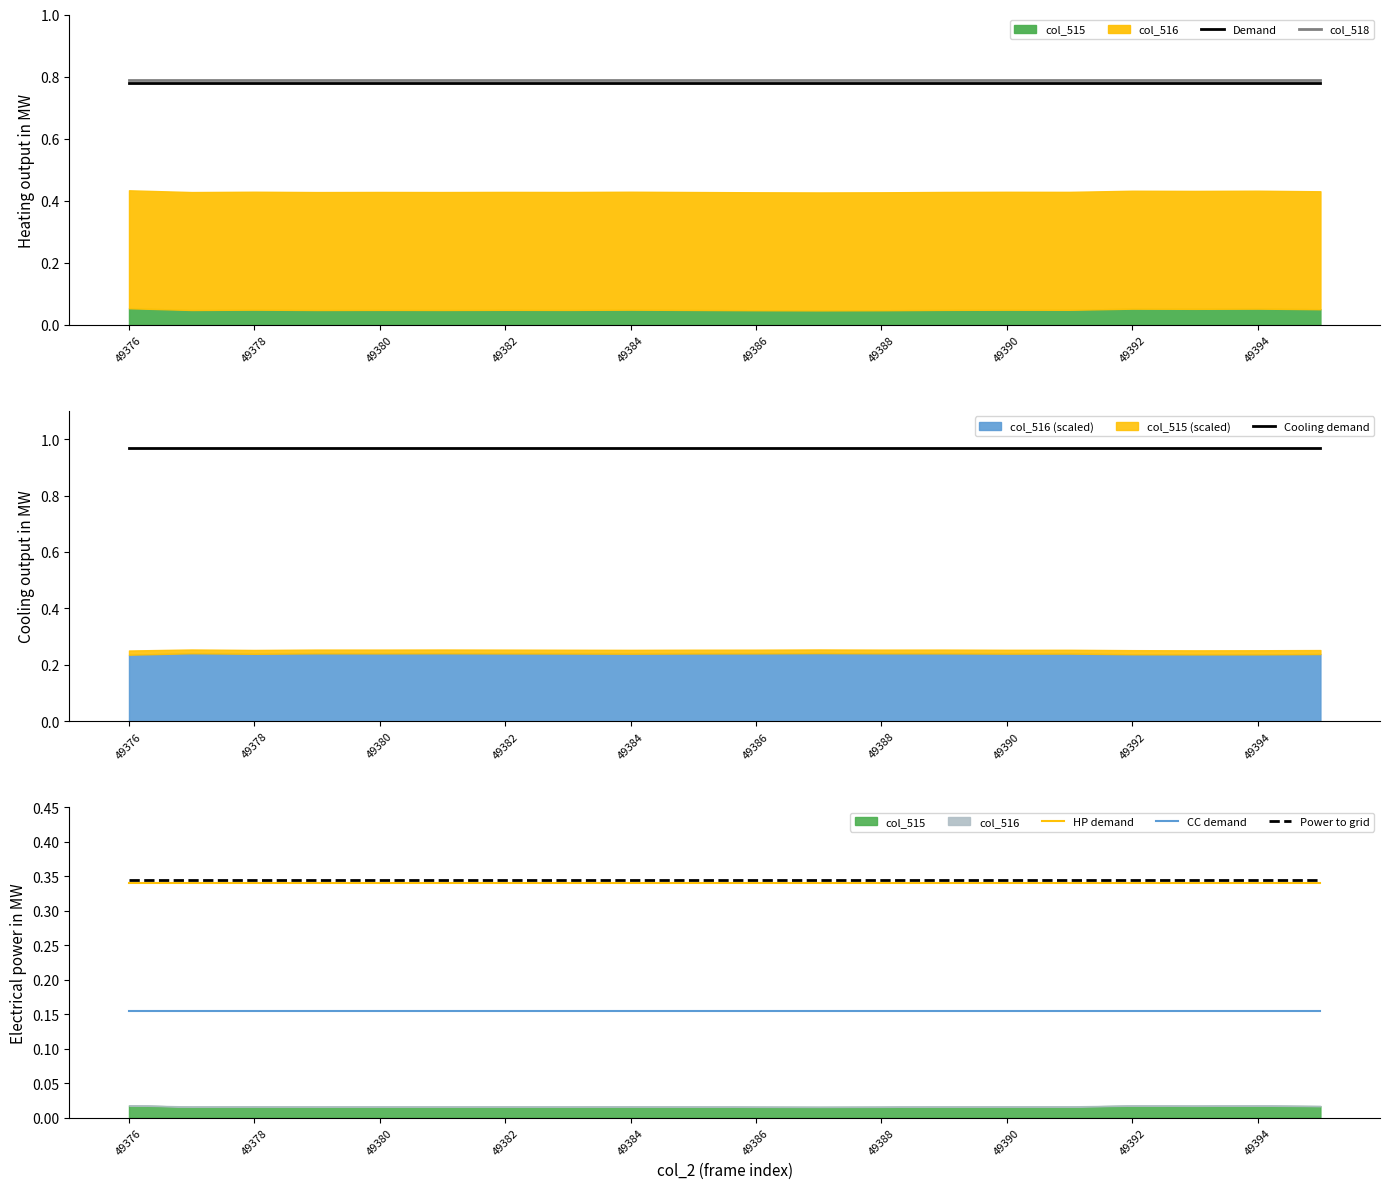

At which label is col_518 closest to 0?

49376